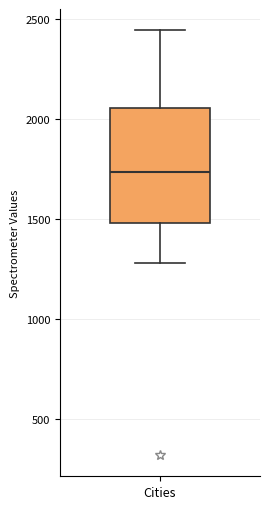

Transcribe this box plot: give where the median line is, the range the box spans, and where the two whiskers end, as read against the y-axis. The values are not printed on the chart, so give them approximately, as read against the axis.

median 1750, box 1500 to 2050, whiskers 1300 to 2450